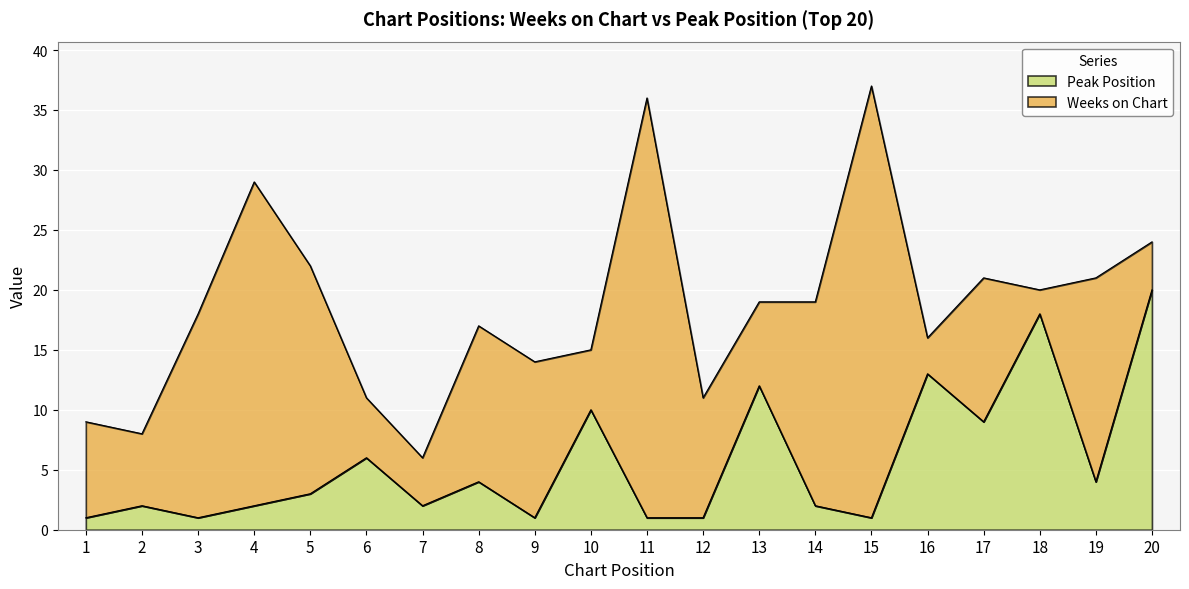

Rank the categories by value from lowest to highest.

1, 3, 9, 11, 12, 15, 2, 4, 7, 14, 5, 8, 19, 6, 17, 10, 13, 16, 18, 20